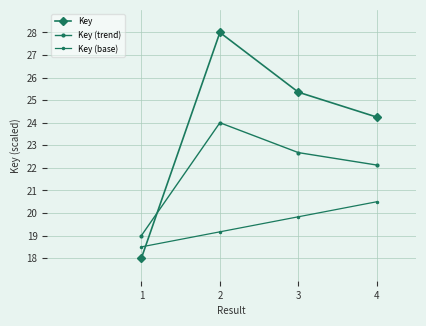

What is the sum of the Key (trend) values at 3 and 2?

46.7